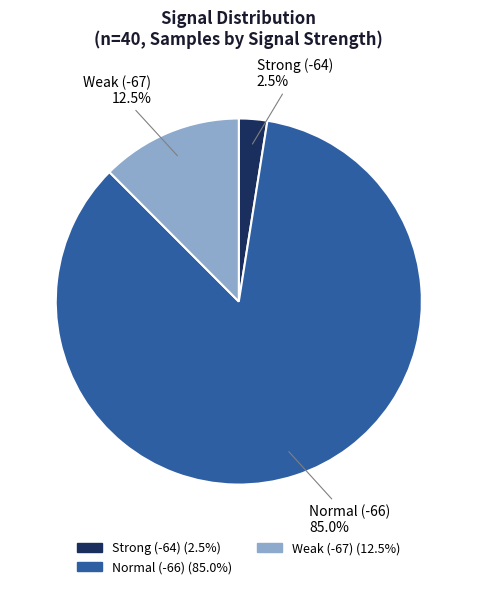

Is there any slice that represents more than half of the pie?

Yes